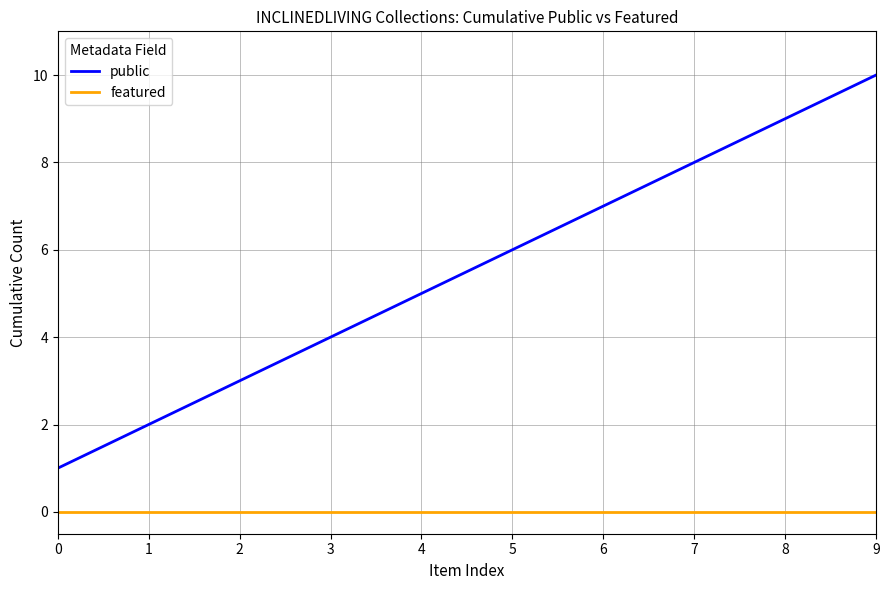

True or false: public and featured intersect in this chart.

False